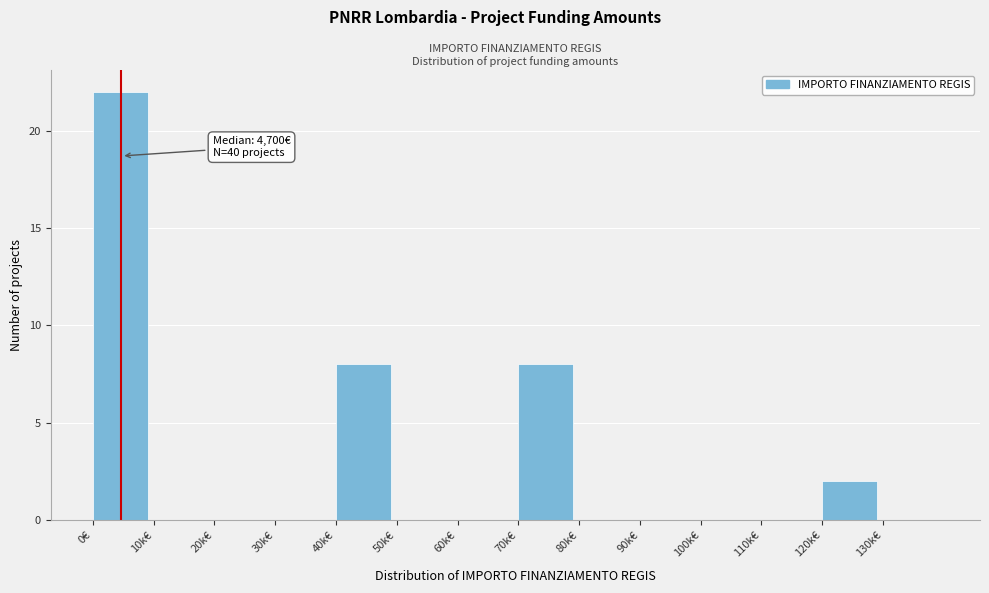

Reading left to right, transcribe all the data shown in this chart.

0€=22	10k€=0	20k€=0	30k€=0	40k€=8	50k€=0	60k€=0	70k€=8	80k€=0	90k€=0	100k€=0	110k€=0	120k€=2	130k€=0